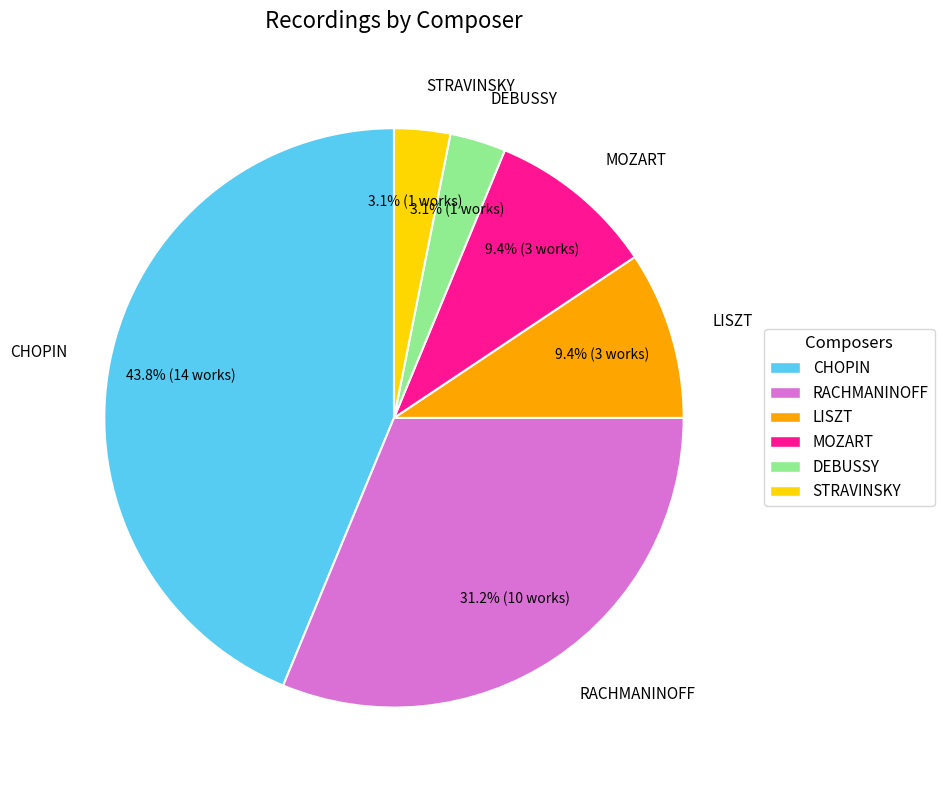

How much of the chart is everything except DEBUSSY?

96.9%